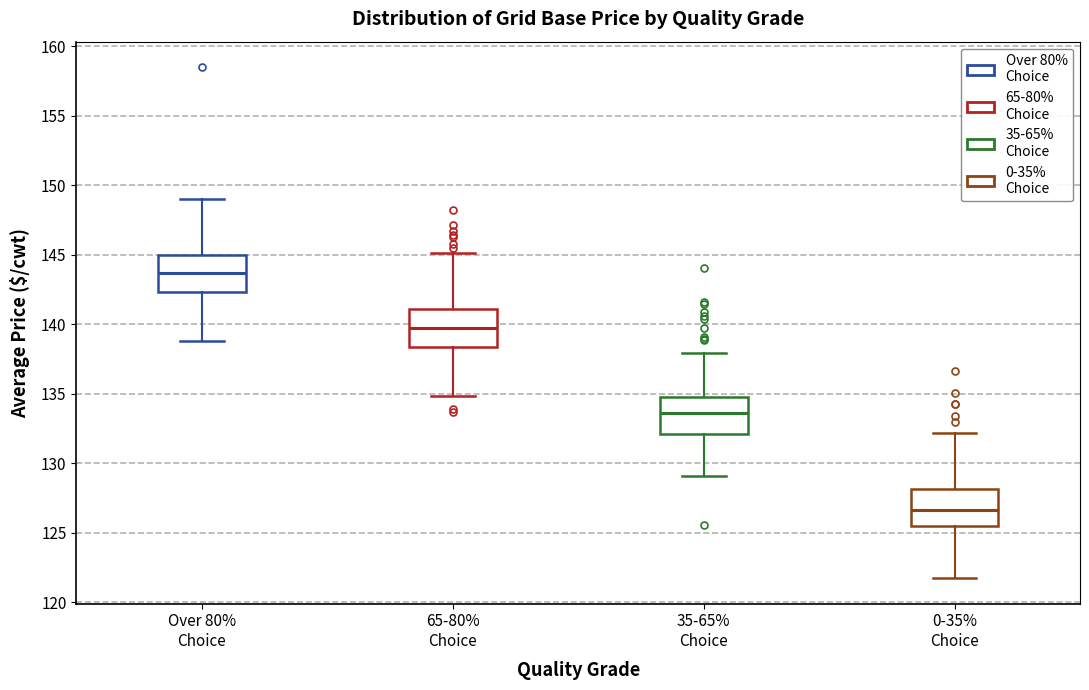

Which box's median line is the lowest?

0-35% Choice